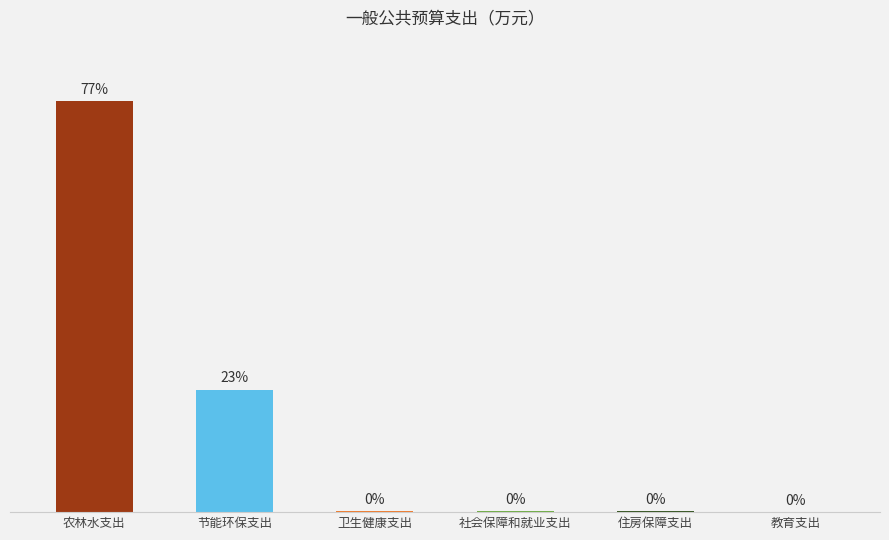

How many bars are there in total?

6